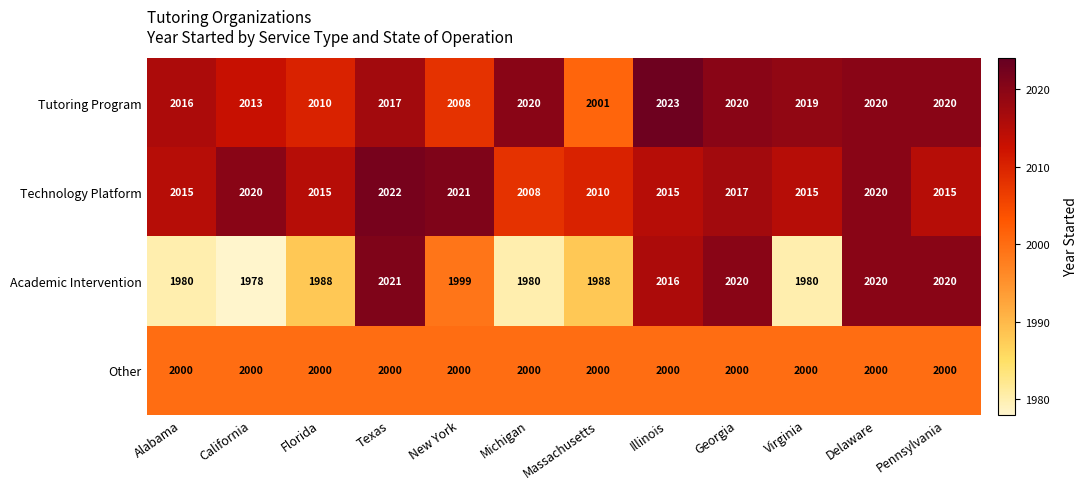

What value does the Other series have at Massachusetts?

2000